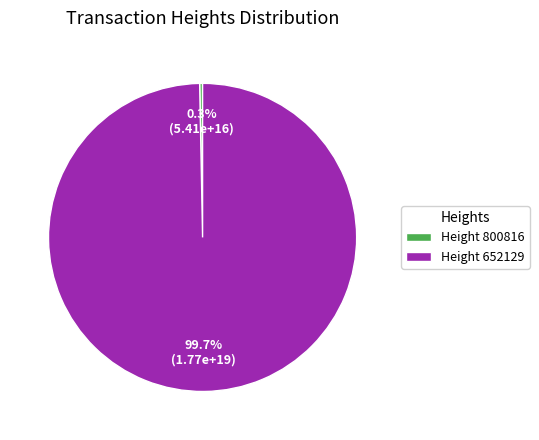

Is there a majority slice in this chart?

Yes